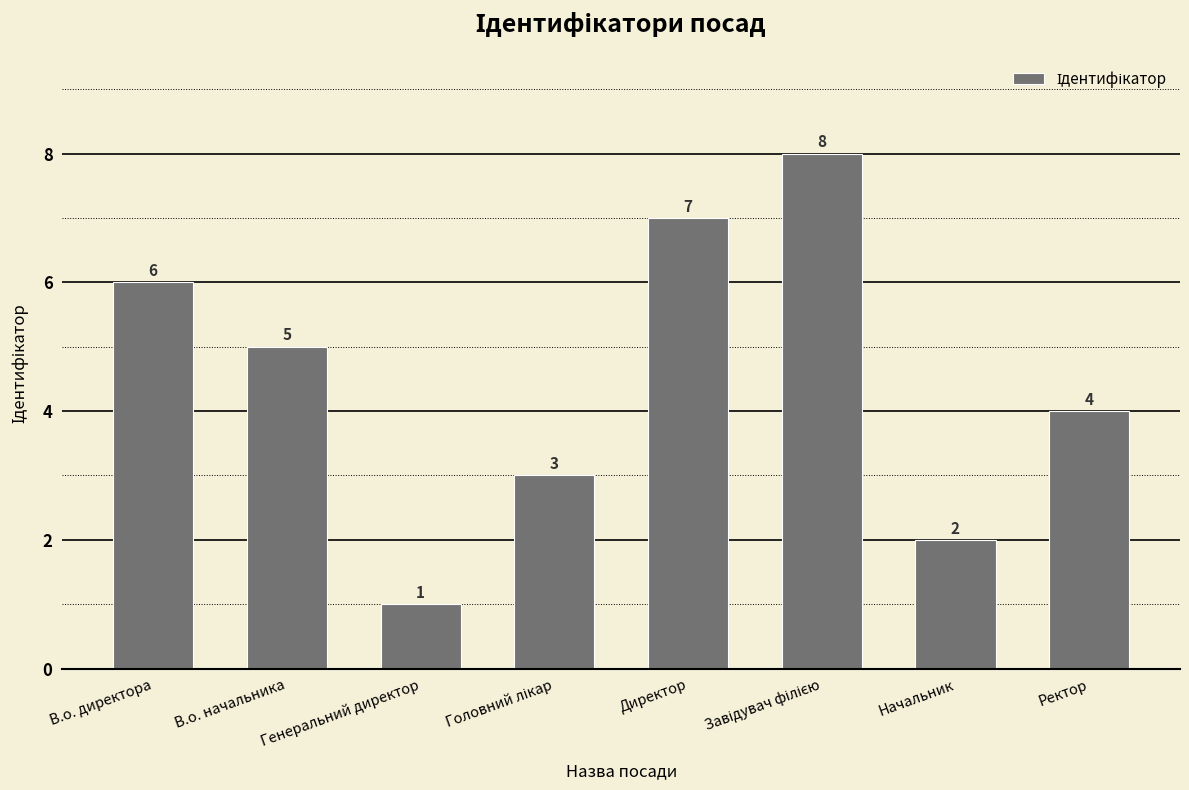

What is the change in value from В.о. директора to Начальник?

-4